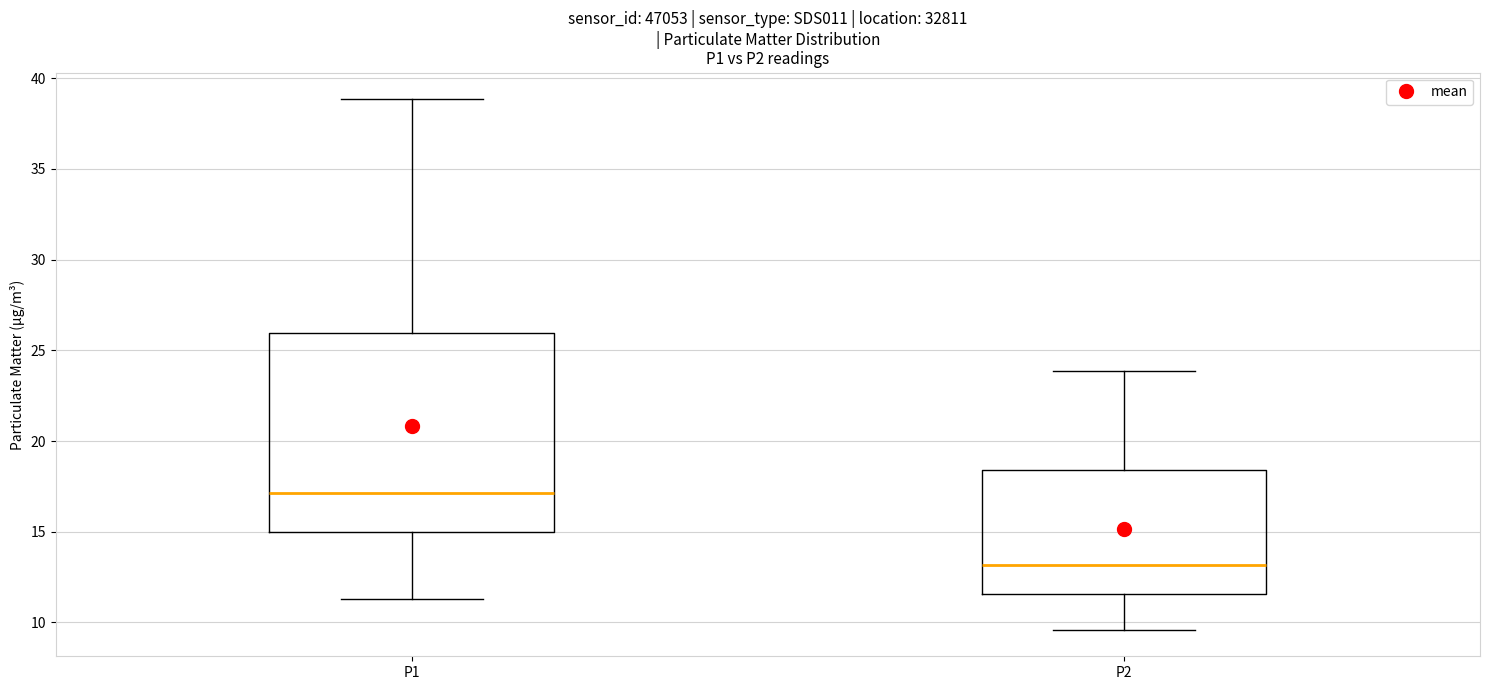

Where does the median line of the box for P2 sit on the y-axis? The values are not printed on the chart, so give them approximately, as read against the axis.

13.0